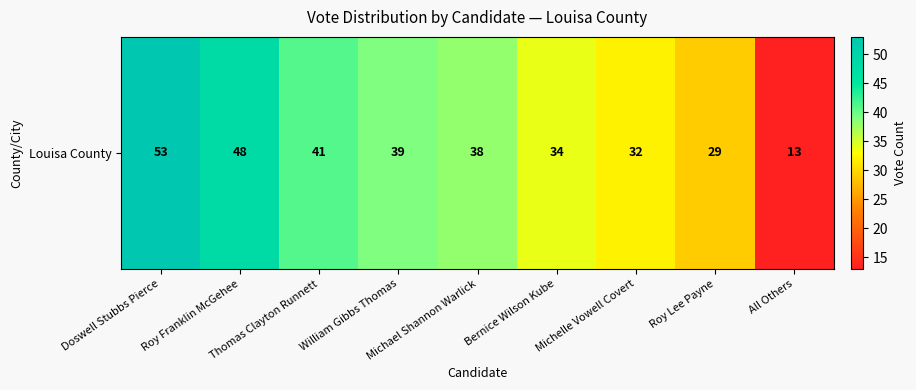

Between Michelle Vowell Covert and Doswell Stubbs Pierce, which is larger?

Doswell Stubbs Pierce